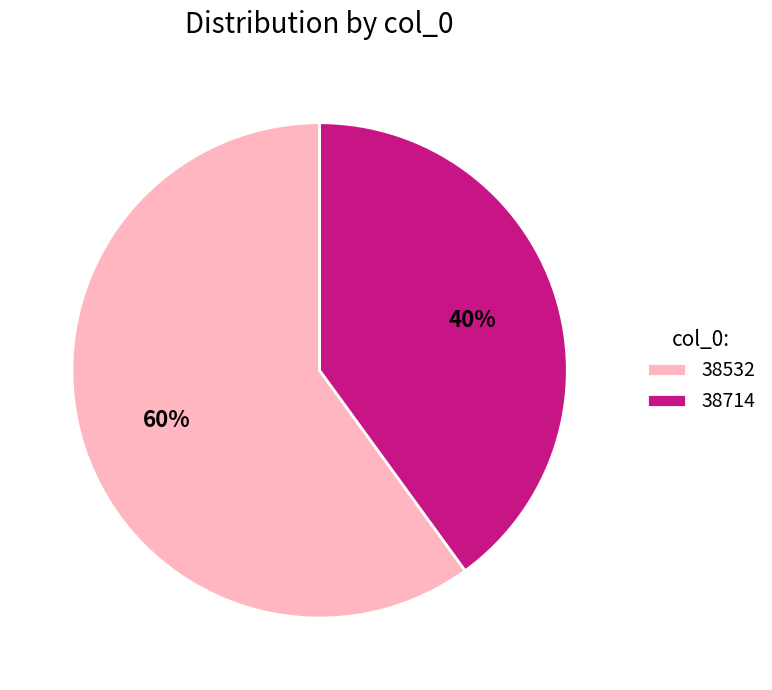

True or false: 38532 accounts for 60% of the total.

True